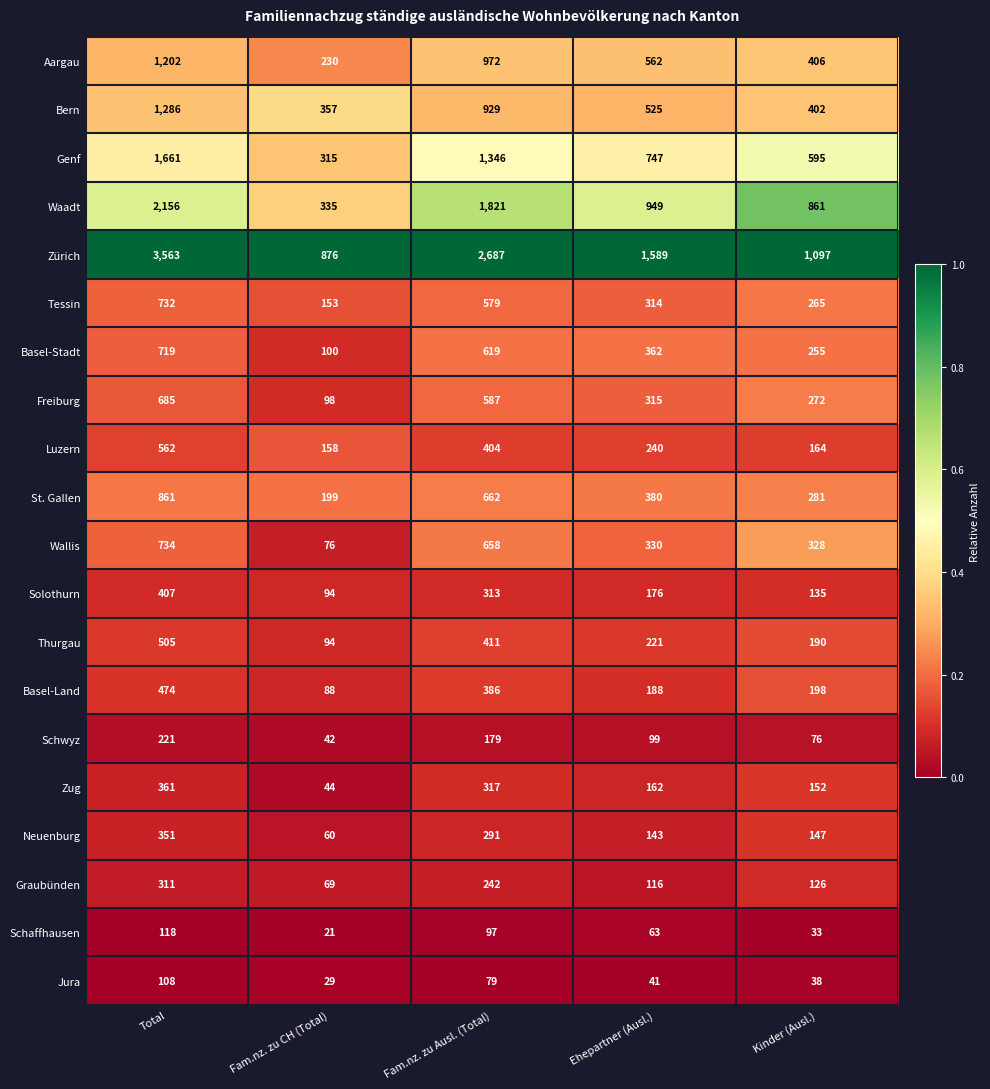

Which series has the widest spread of values?

Zürich